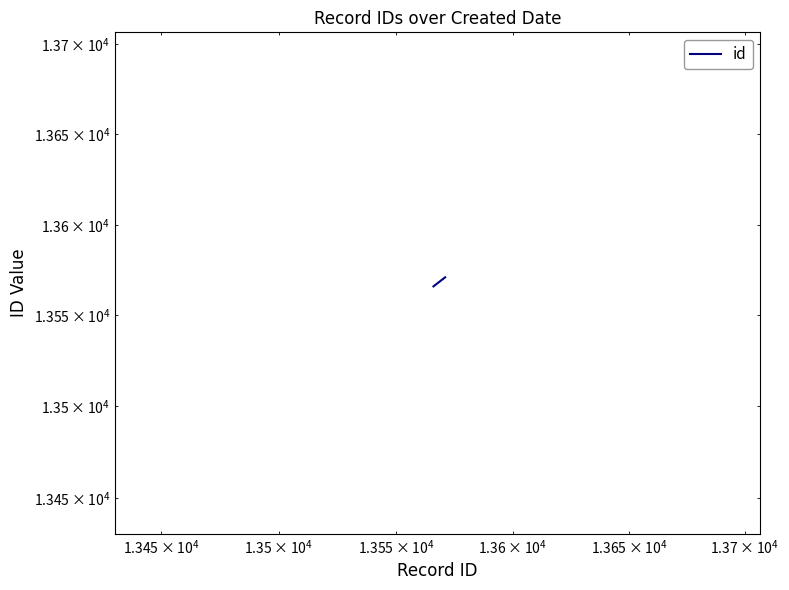

What is the value of the 1st point from the left?

13566